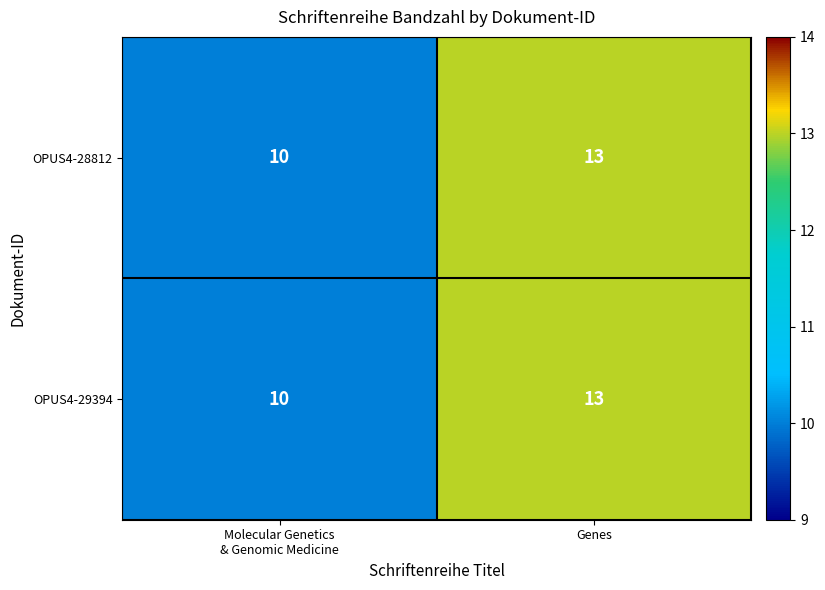

What is the total value across all series at Molecular Genetics
& Genomic Medicine?

20